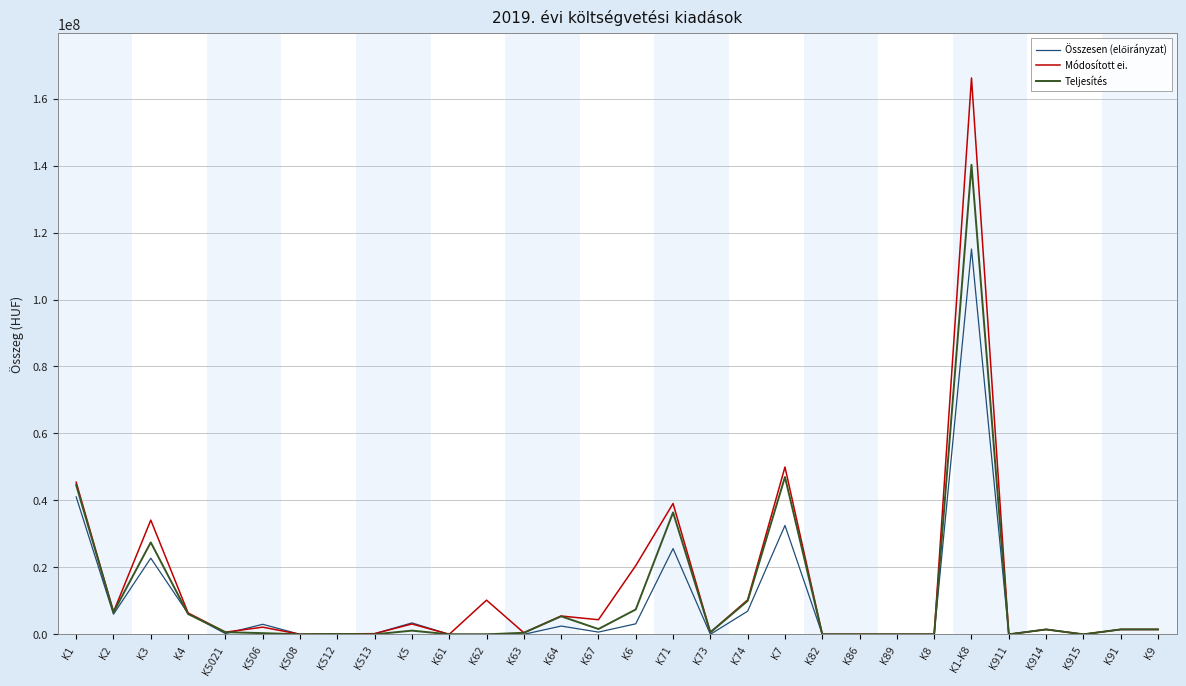

Which series has the largest range (max minus min)?

Módosított ei.